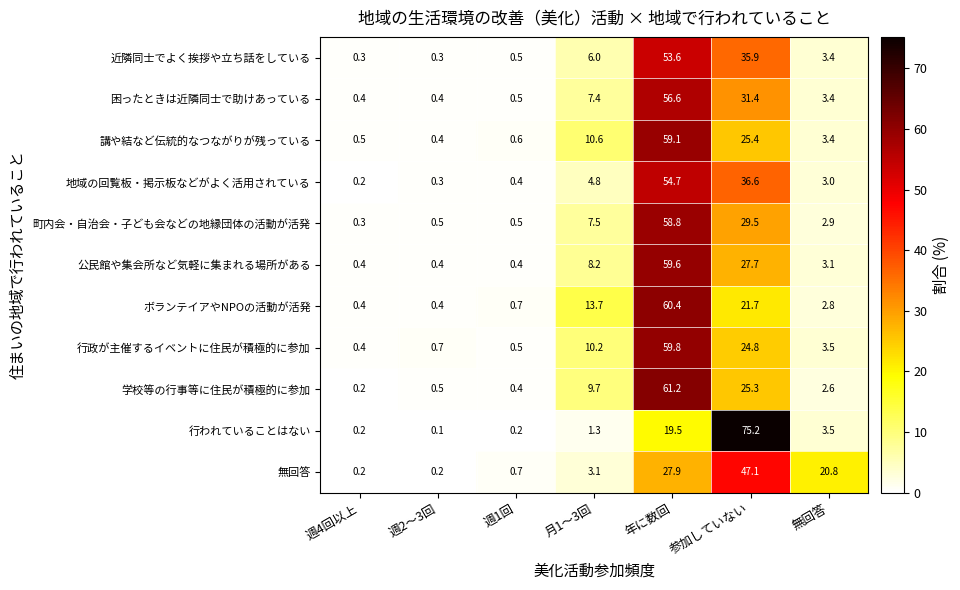

At which category is the sum across all series the highest?

年に数回